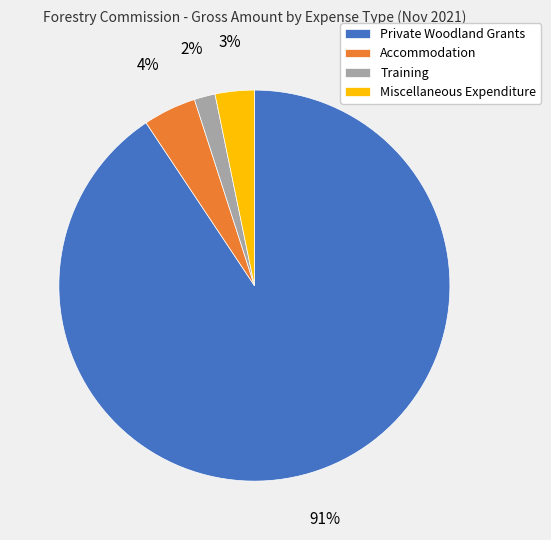

Combined, do Miscellaneous Expenditure and Training account for over 50%?

No